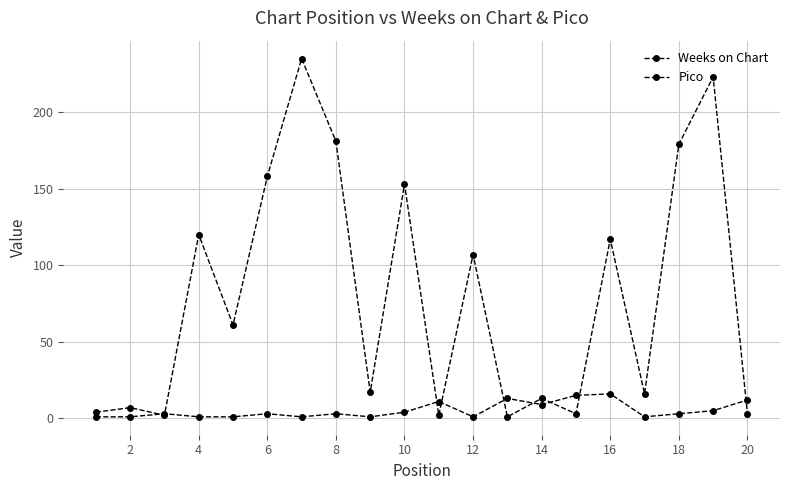

How many lines are shown in the chart?

2